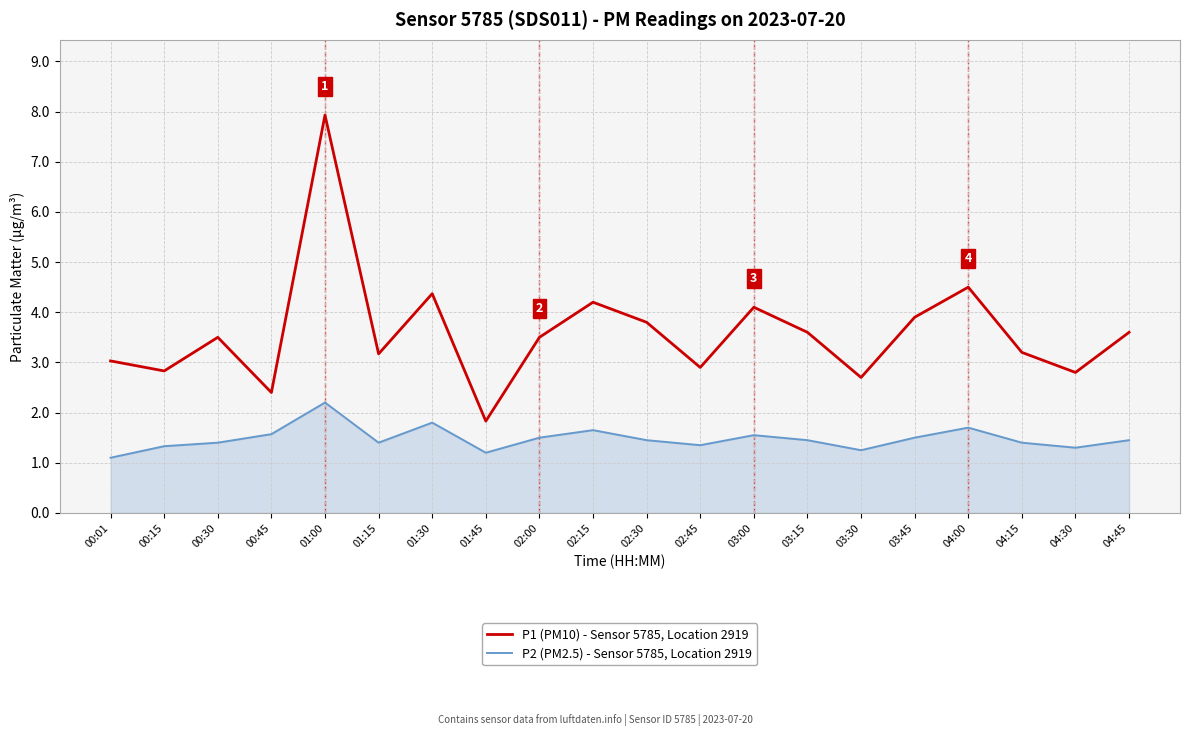

What is the sum of all P1 (PM10) - Sensor 5785, Location 2919 values?

71.9